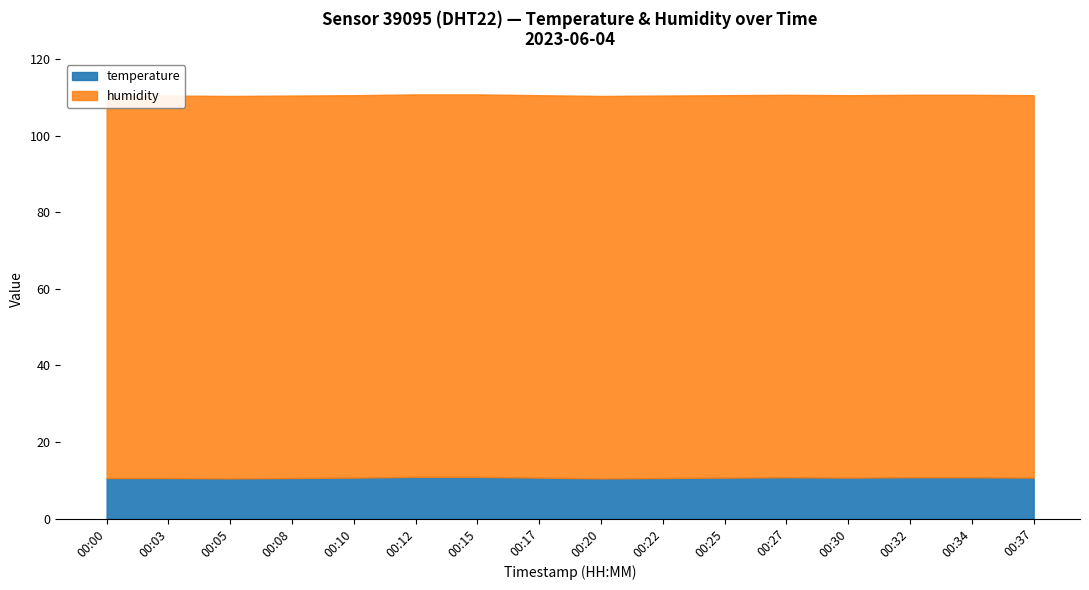

List the series in order of their peak value, highest first.

humidity, temperature